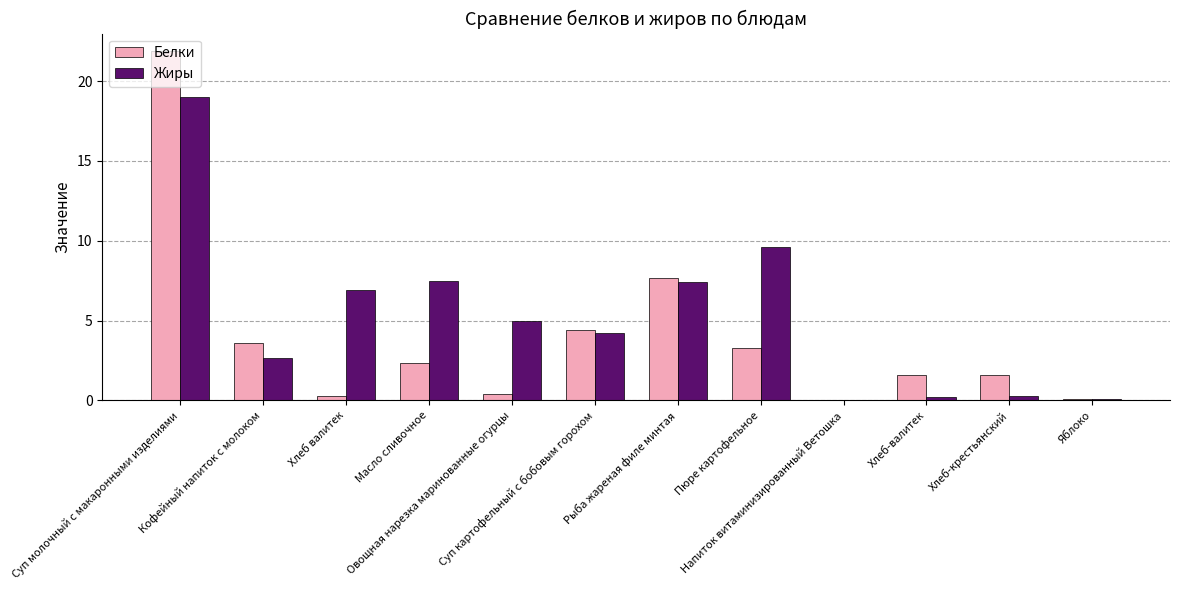

What is the maximum value for Жиры?

19.0